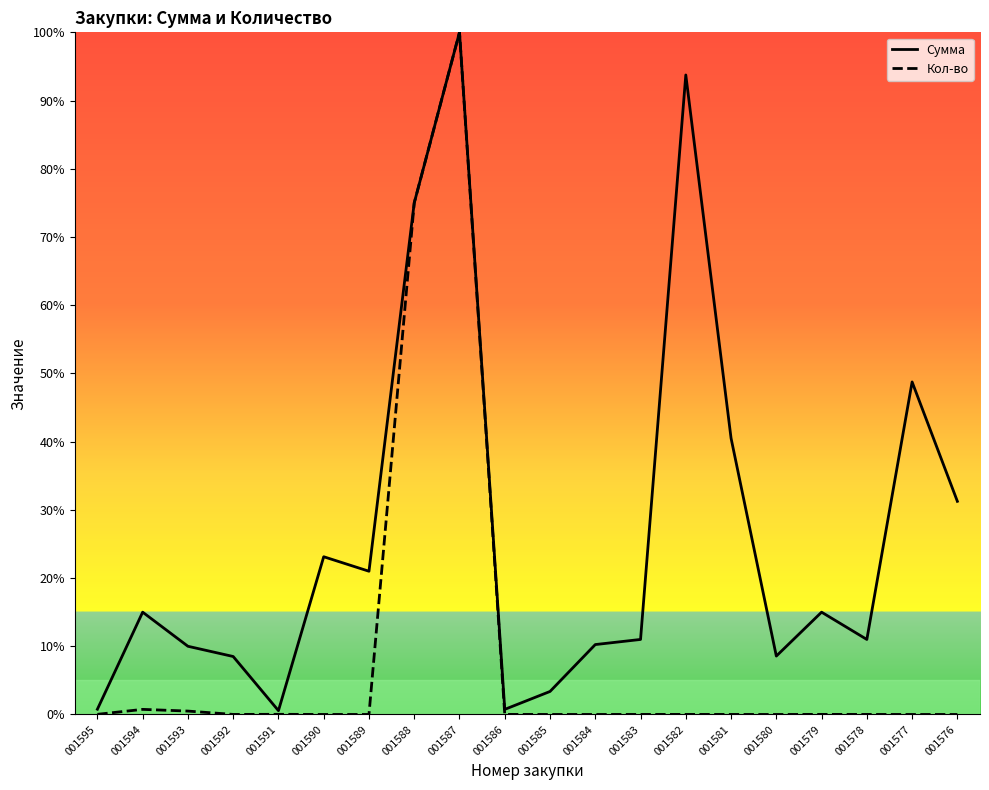

Between 001584 and 001591, which is larger?

001584